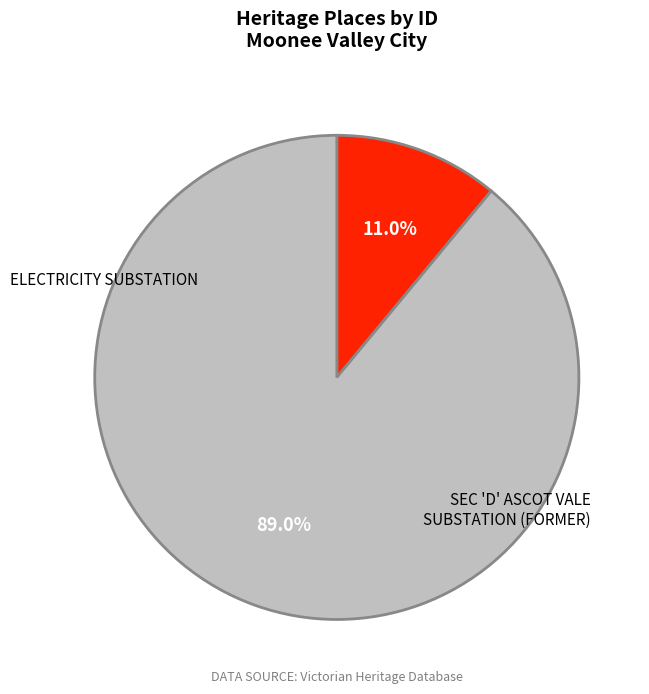

How many segments does this pie chart have?

2